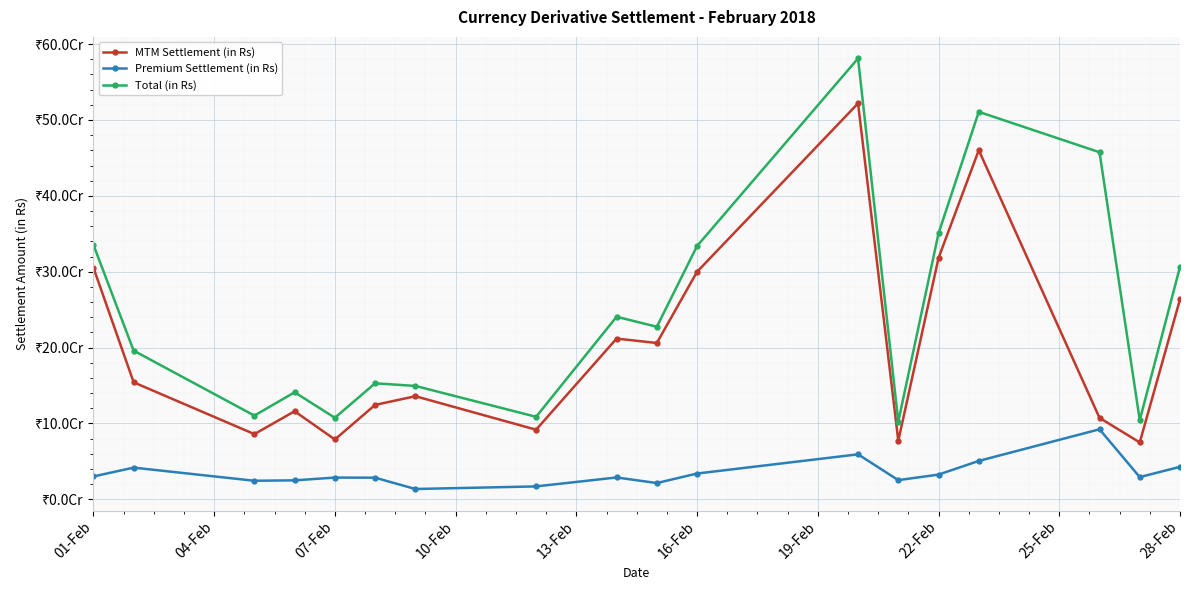

Does the chart have visible grid lines?

Yes